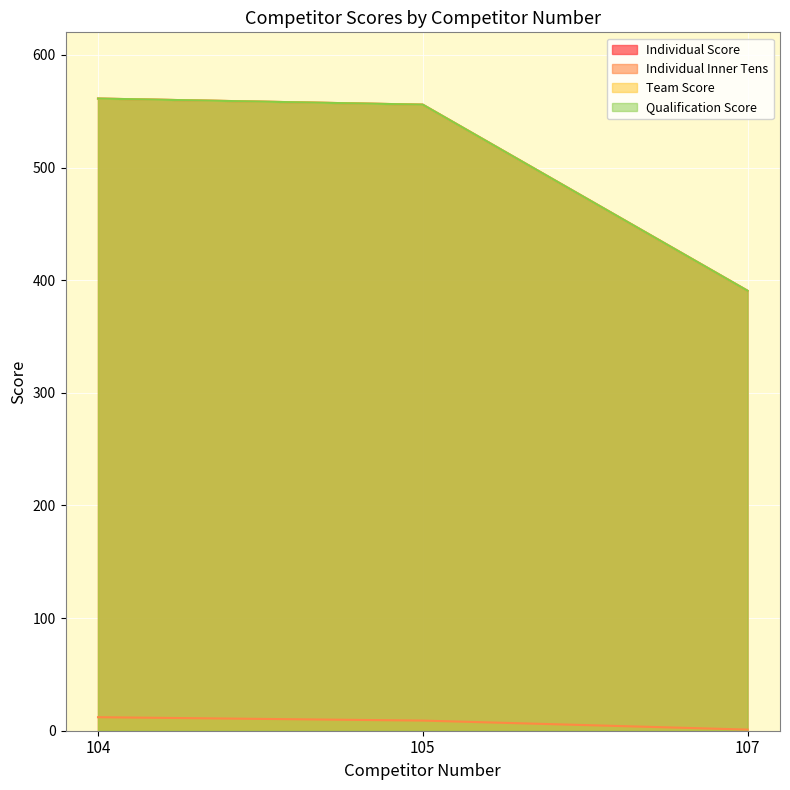

What is the difference between the highest and lowest values at 105?

546.8